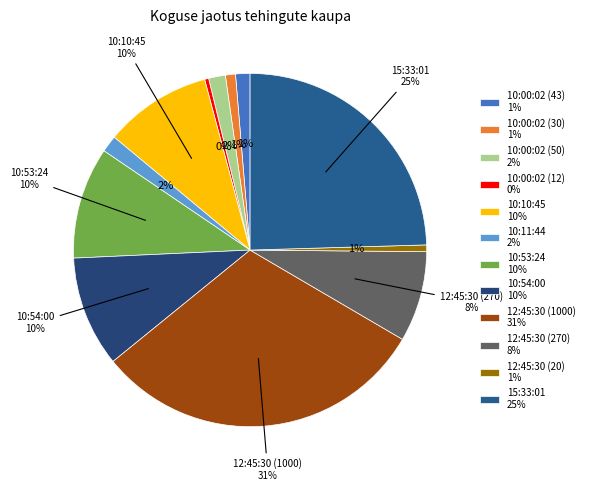

Rank the categories by value from highest to lowest.

12:45:30 (1000), 15:33:01, 10:53:24, 10:54:00, 10:10:45, 12:45:30 (270), 10:00:02 (50), 10:11:44, 10:00:02 (43), 10:00:02 (30), 12:45:30 (20), 10:00:02 (12)